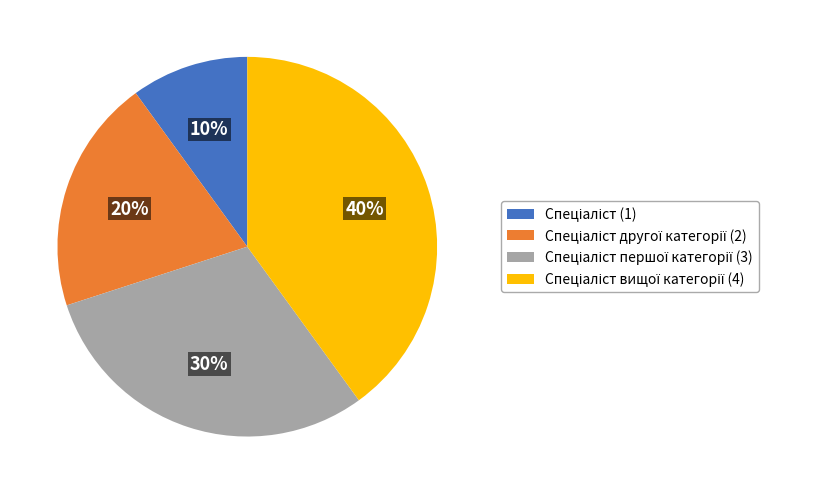

To the nearest percent, what is the average slice percentage?

25%